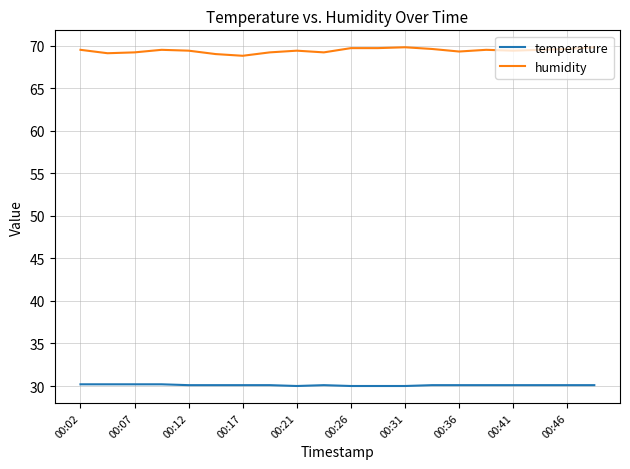

True or false: humidity and temperature cross at least once.

False